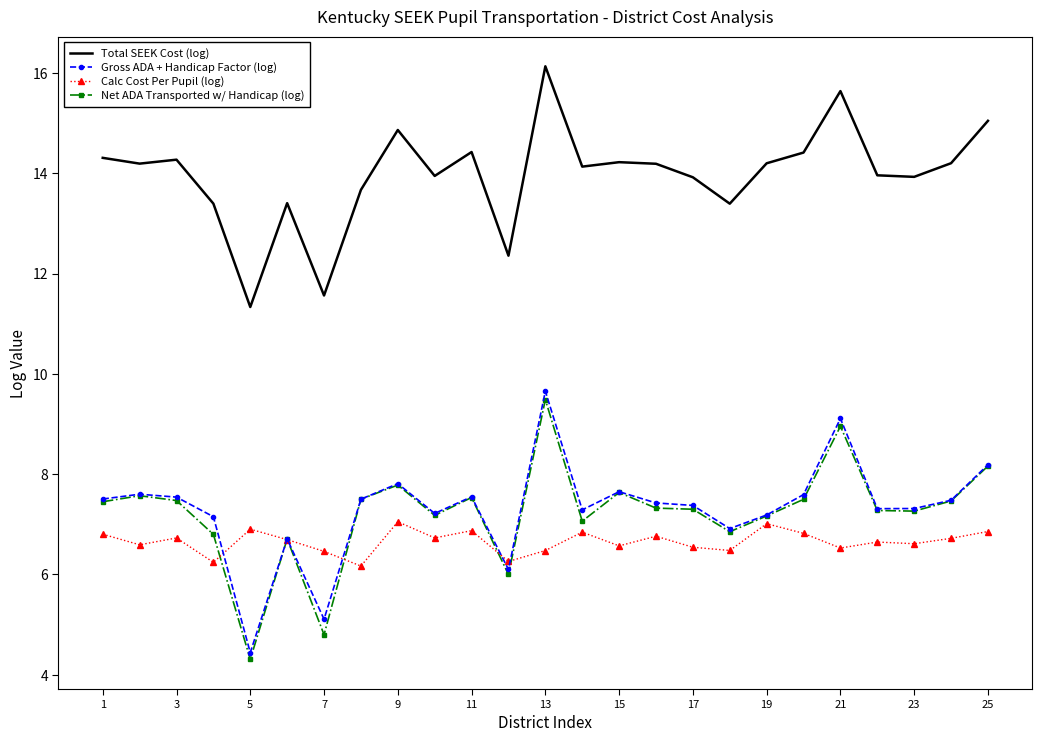

Which series has the largest total across all categories?

Total SEEK Cost (log)